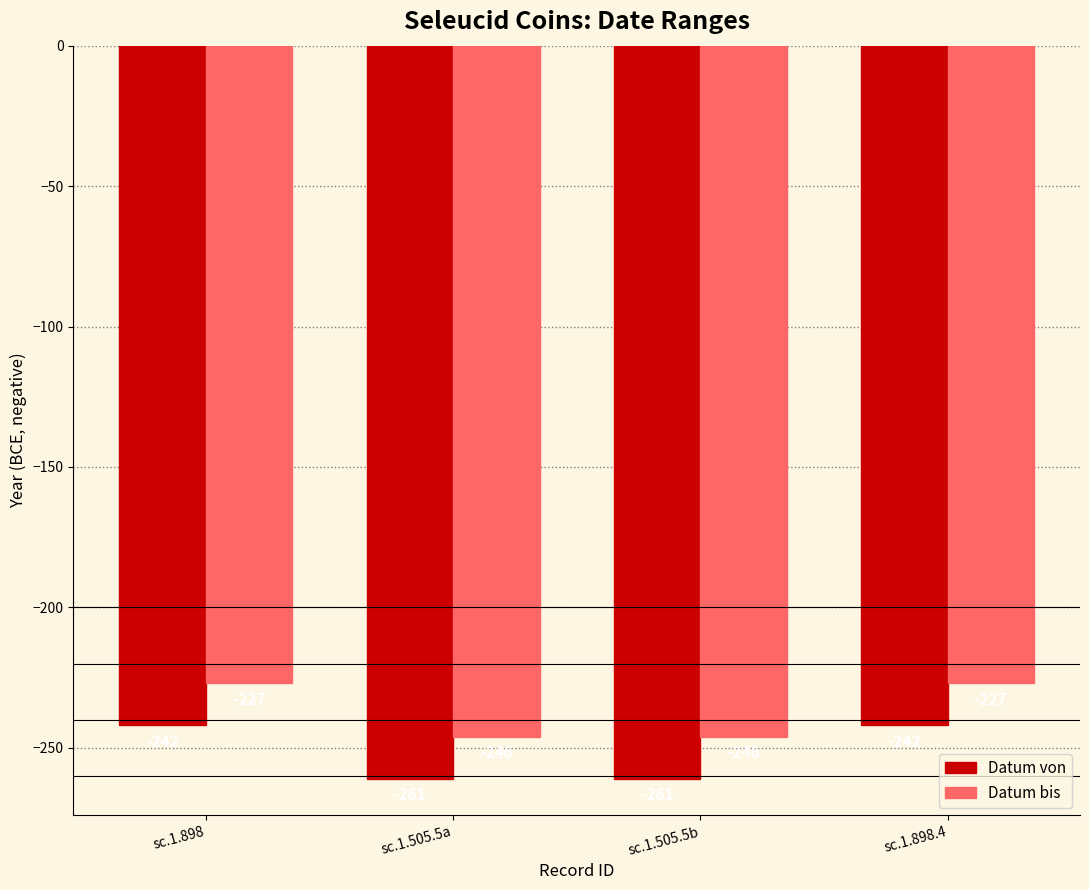

Reading left to right, list all the values displayed in this chart.

Datum von: -242	-261	-261	-242
Datum bis: -227	-246	-246	-227